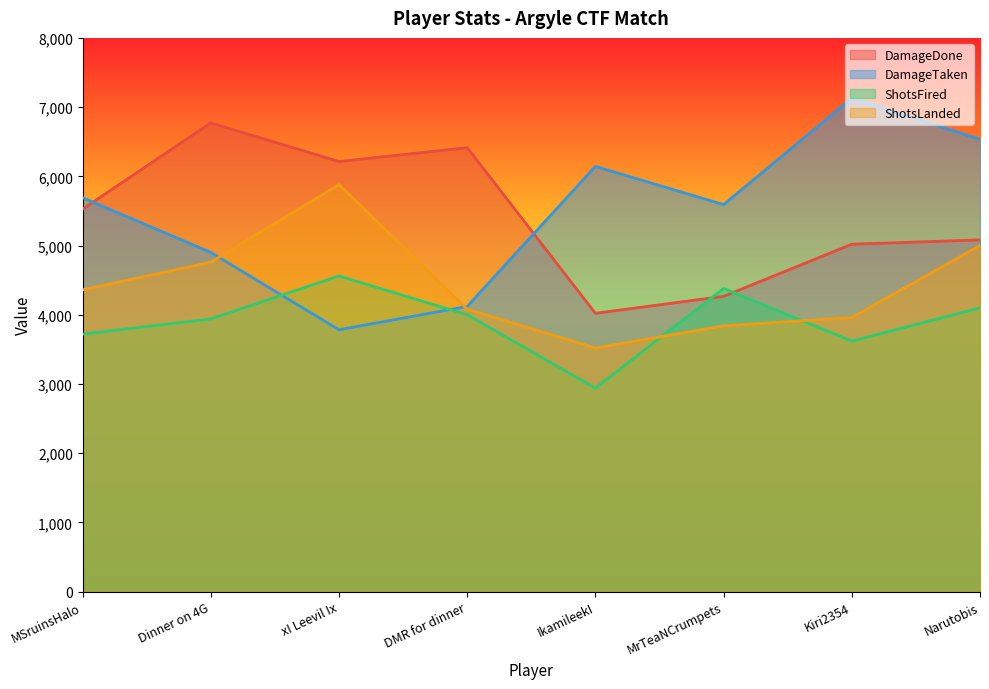

Which series ends up on top after the final intersection of ShotsFired and ShotsLanded?

ShotsLanded